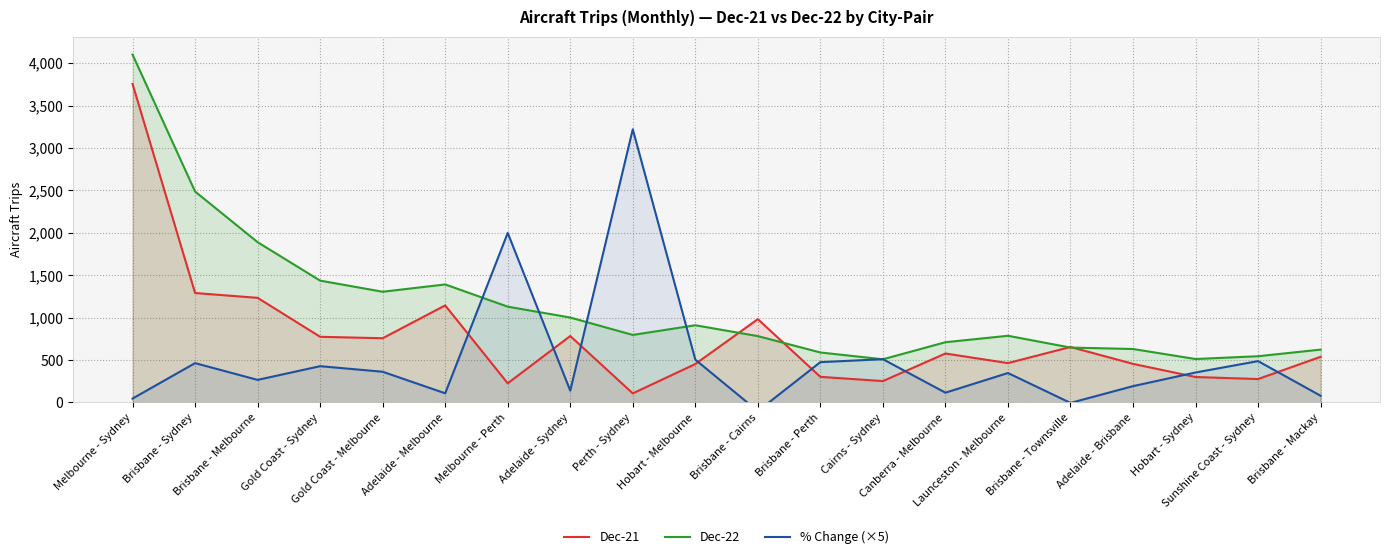

What are all the series names shown in the legend?

Dec-21, Dec-22, % Change (×5)